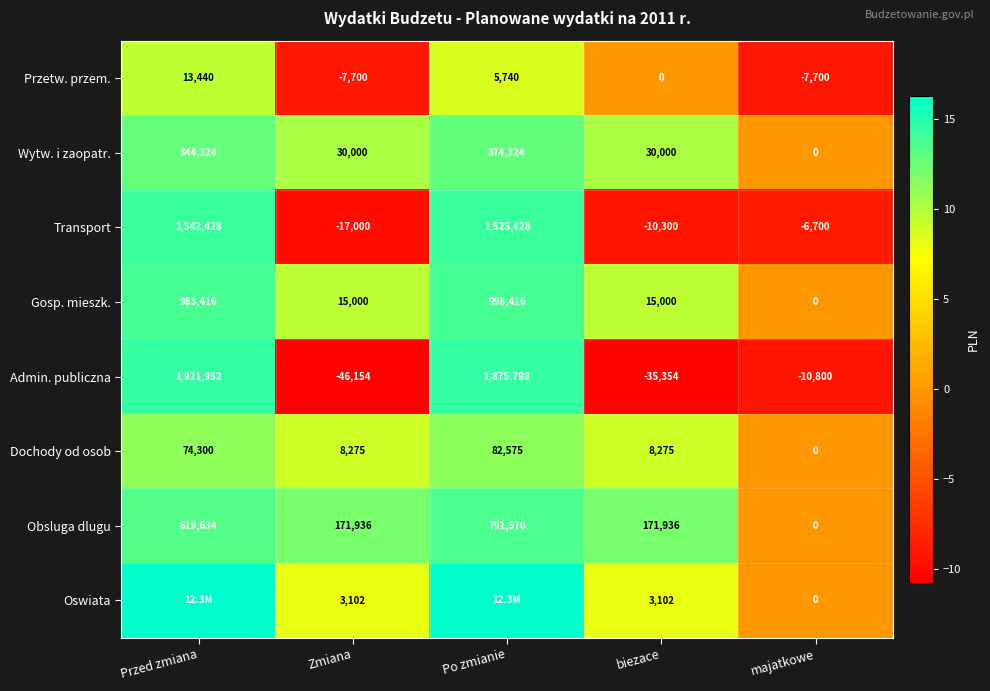

Is the value of Obsluga dlugu at Po zmianie greater than the value of Dochody od osob at majatkowe?

Yes